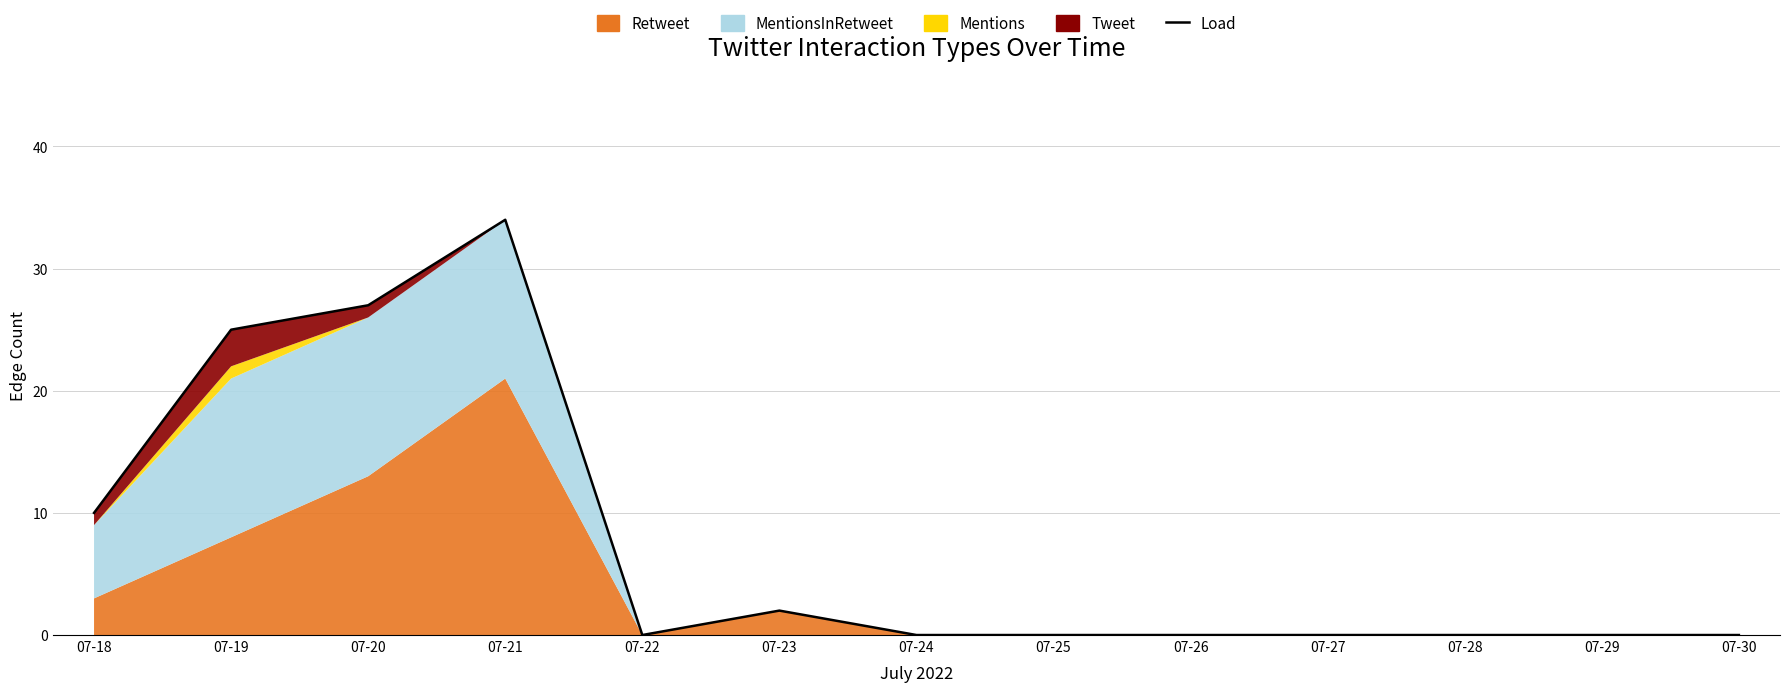

At which category does the chart reach its peak across all series?

07-21